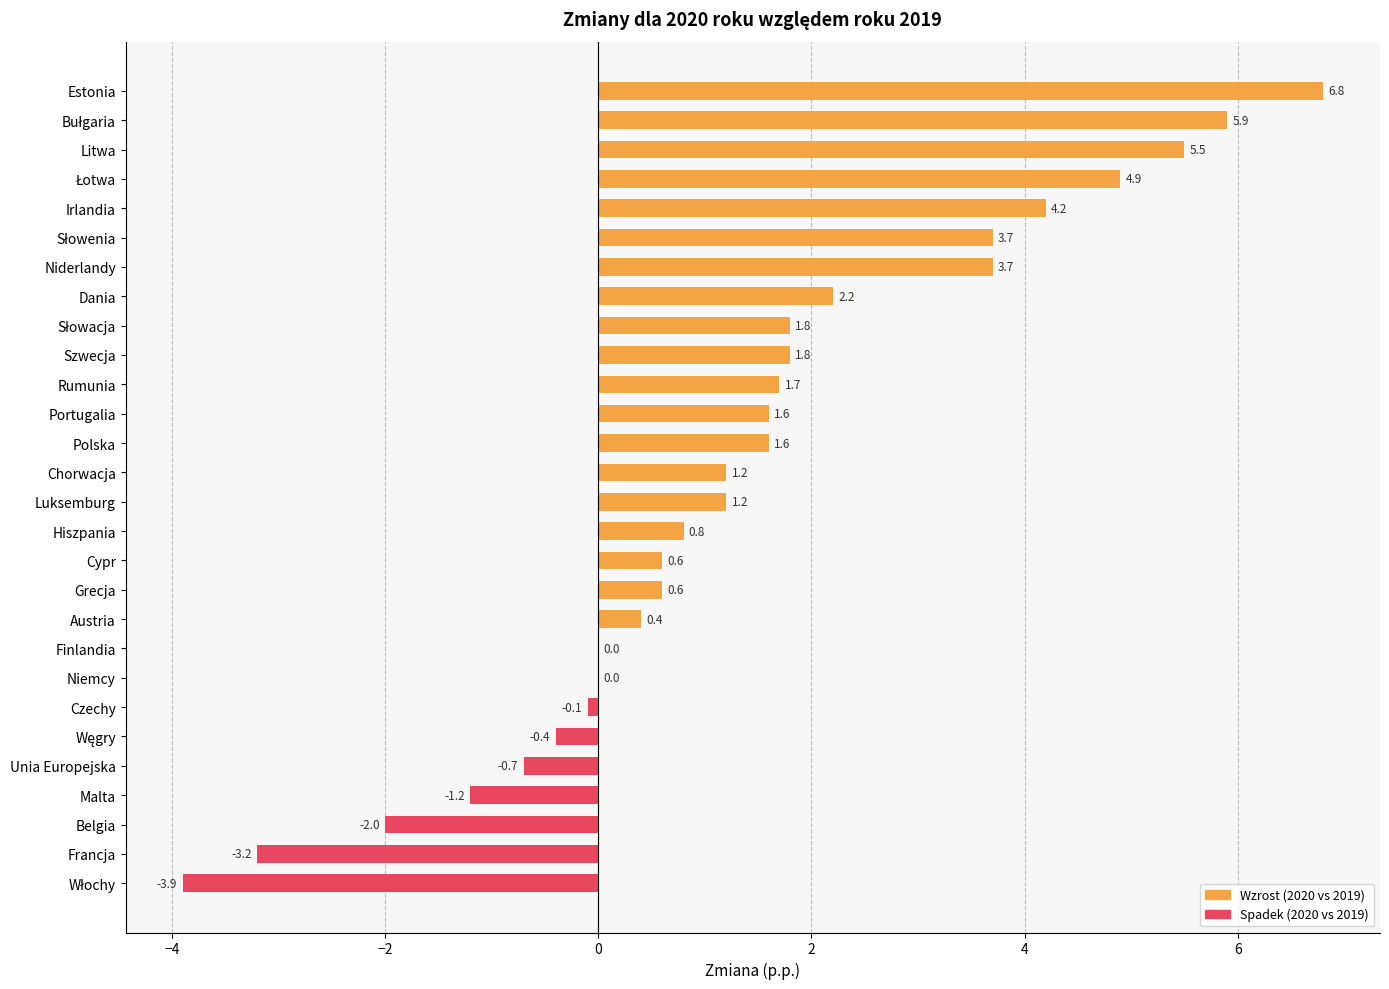

Is it true that the value at Francja is -3.2?

True